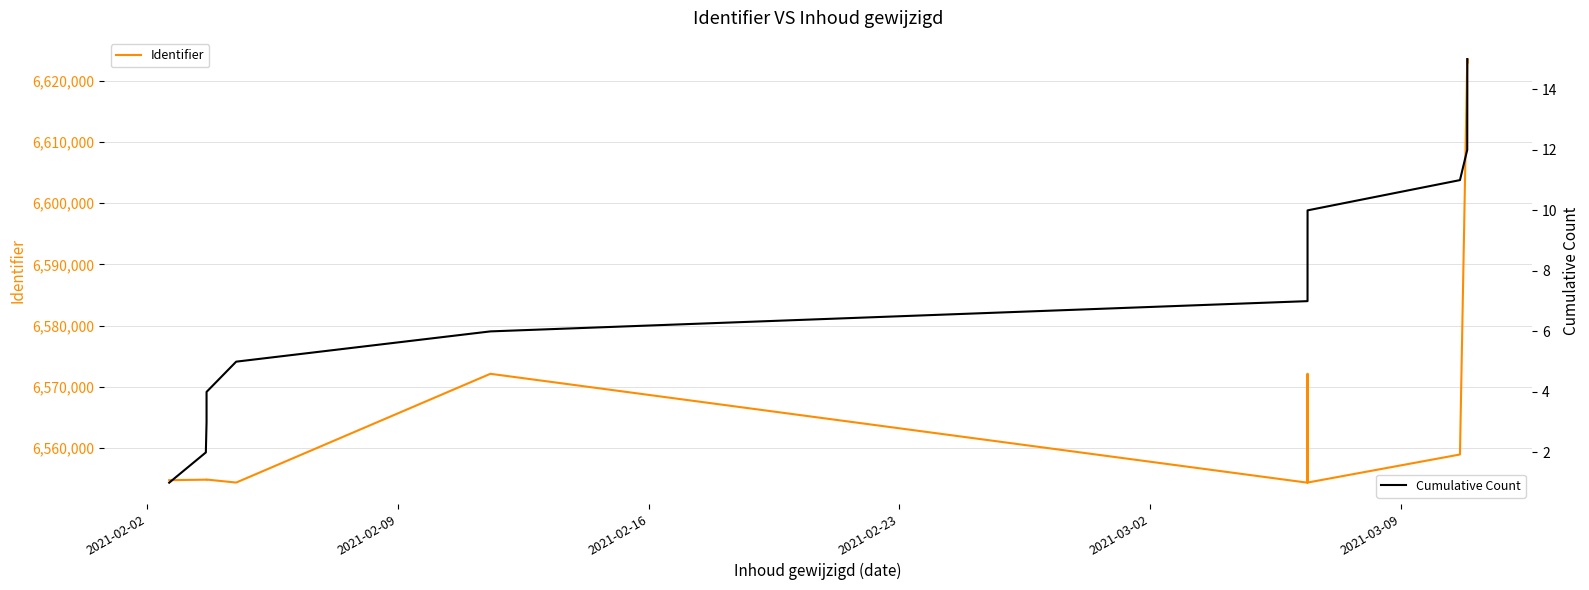

Is the value of Identifier at 9 greater than the value of Cumulative Count at 2021-02-02?

Yes